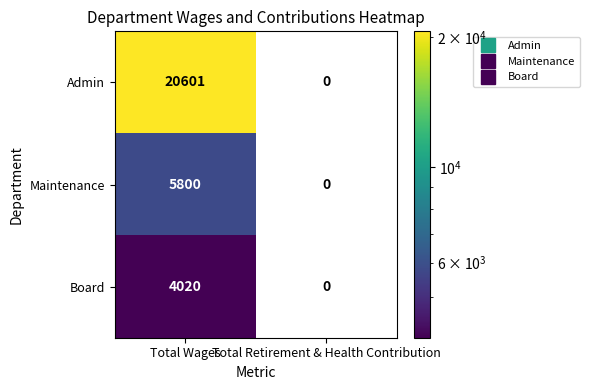

At which category is the sum across all series the highest?

Total Wages